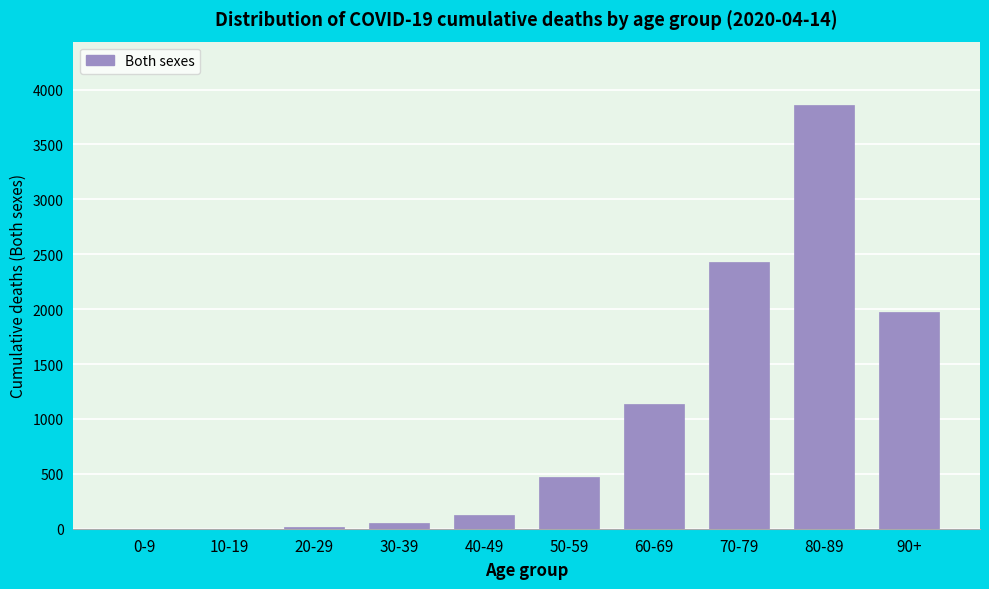

The value at 90+ is 2690. True or false?

False